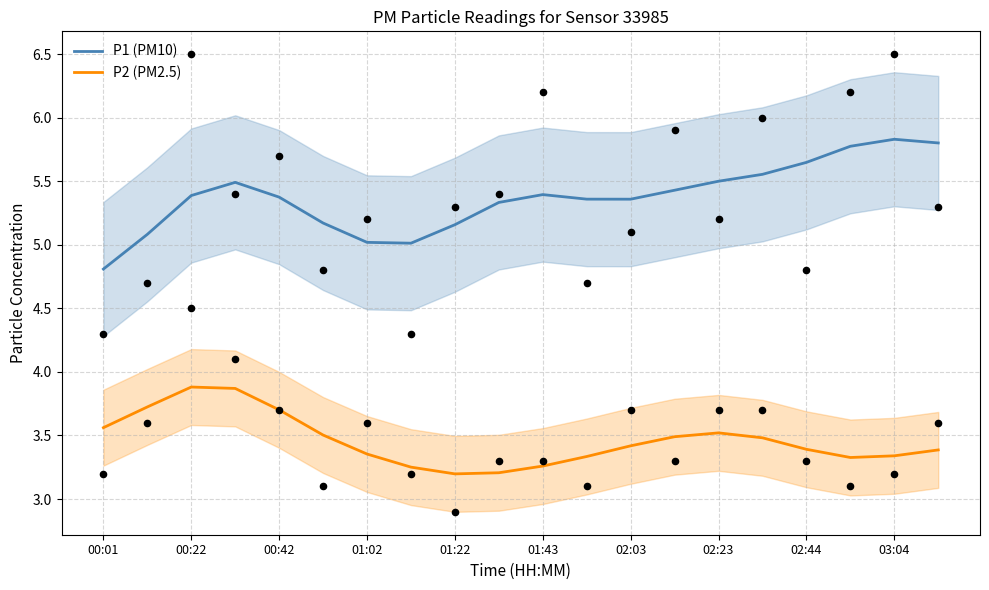

True or false: P1 (PM10) and P2 (PM2.5) intersect in this chart.

False